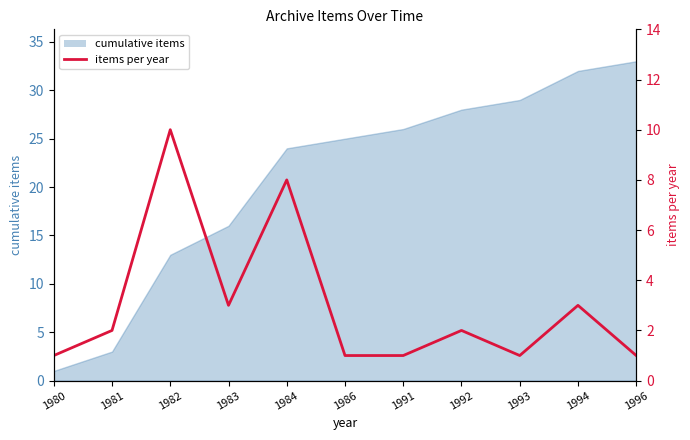

Reading left to right, what are all the values shown in this chart?

1980=1	1981=2	1982=10	1983=3	1984=8	1986=1	1991=1	1992=2	1993=1	1994=3	1996=1